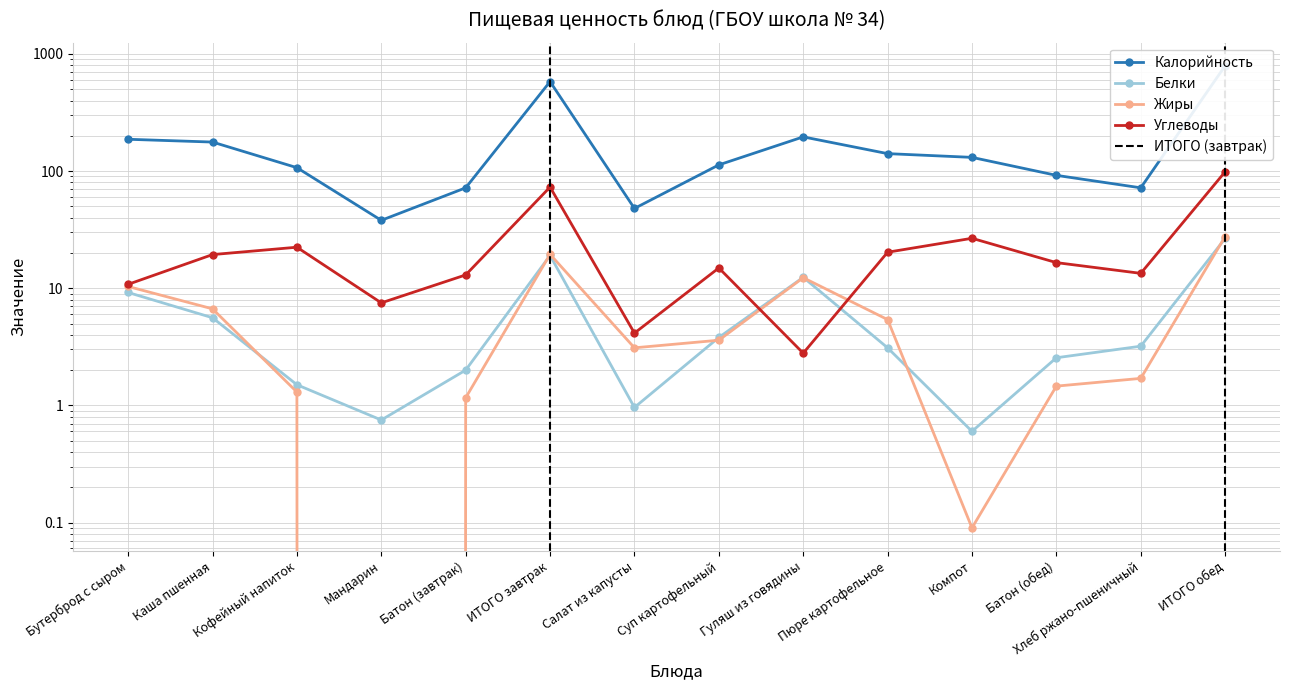

How many data points in Калорийность are above 131?

6